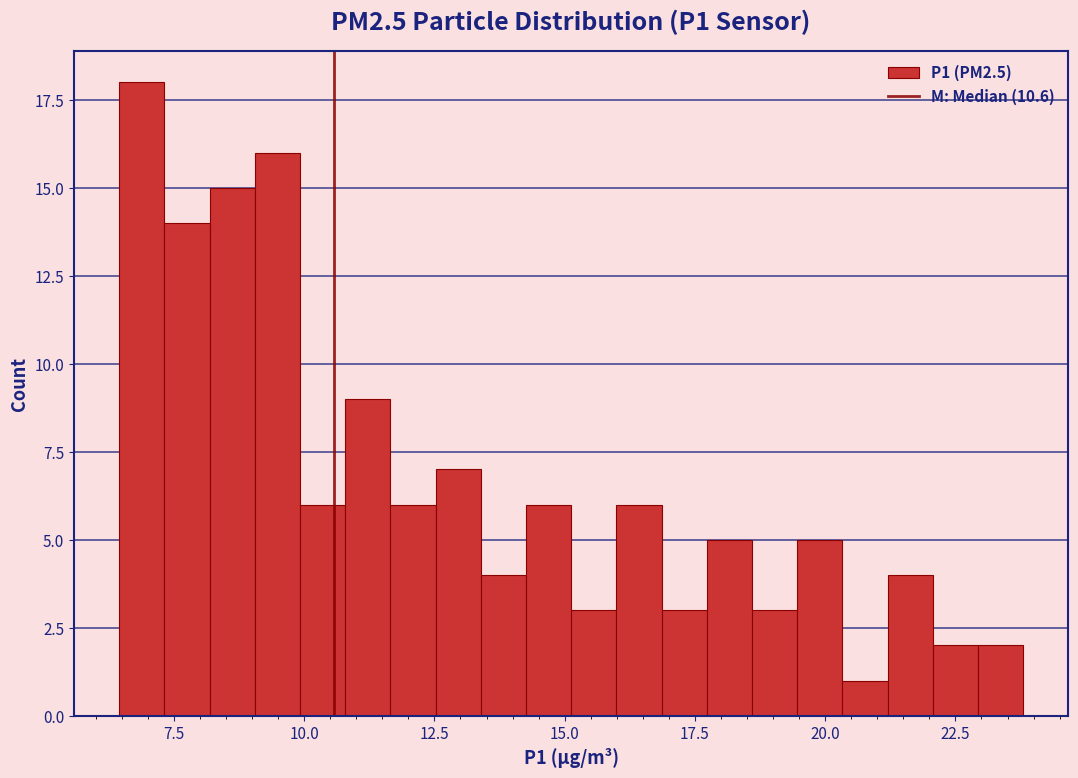

Around what value on the x-axis is the tallest bar? Give the approximate position of its centre, as read against the axis.

7.0